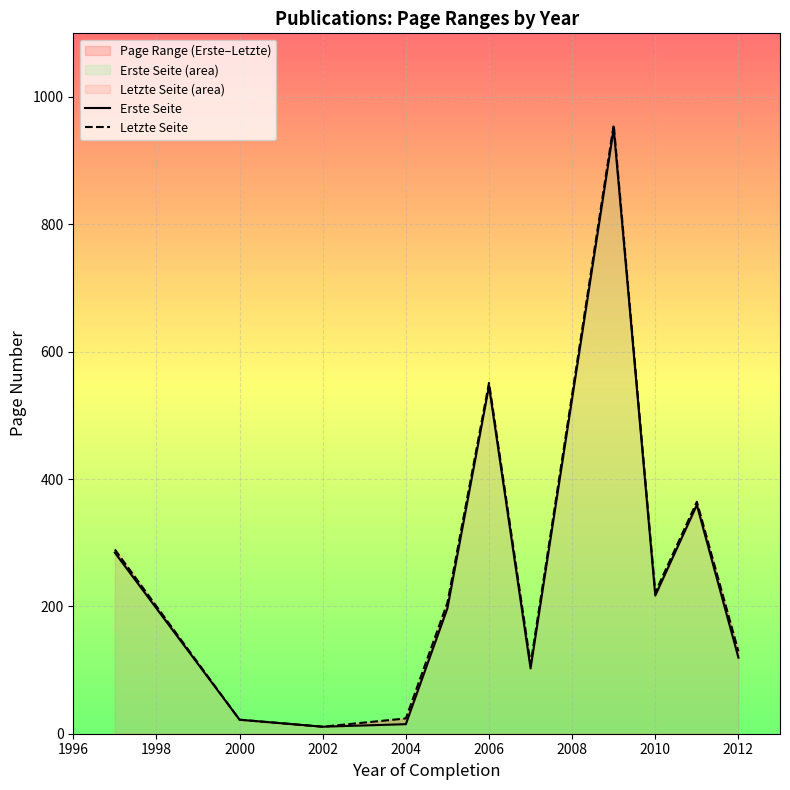

What is the value of the Letzte Seite point at the 10th from the left?

364.2